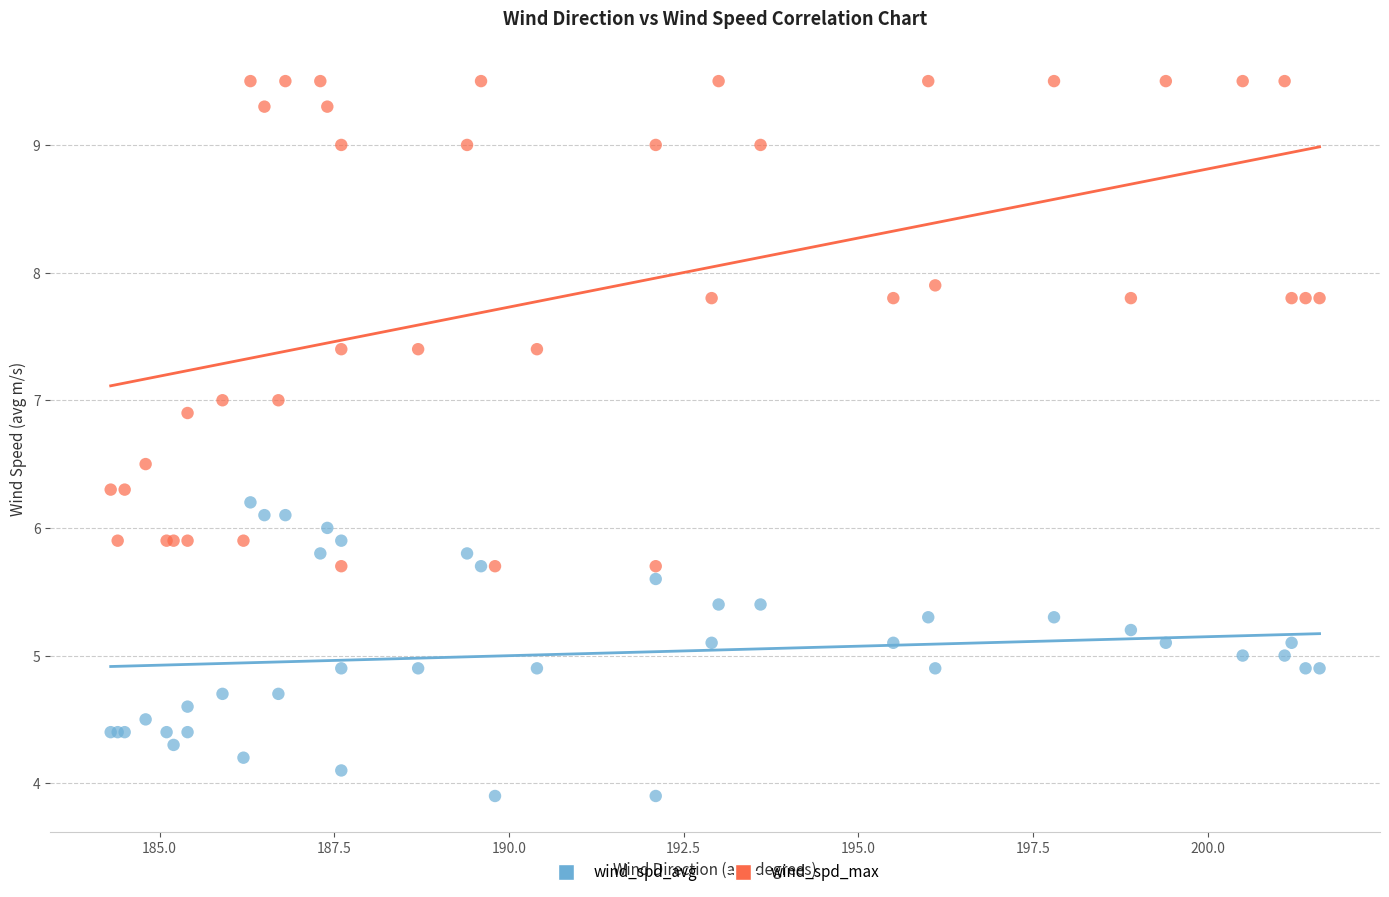

What is the X range (max minus min) for the scatter plot?

17.3